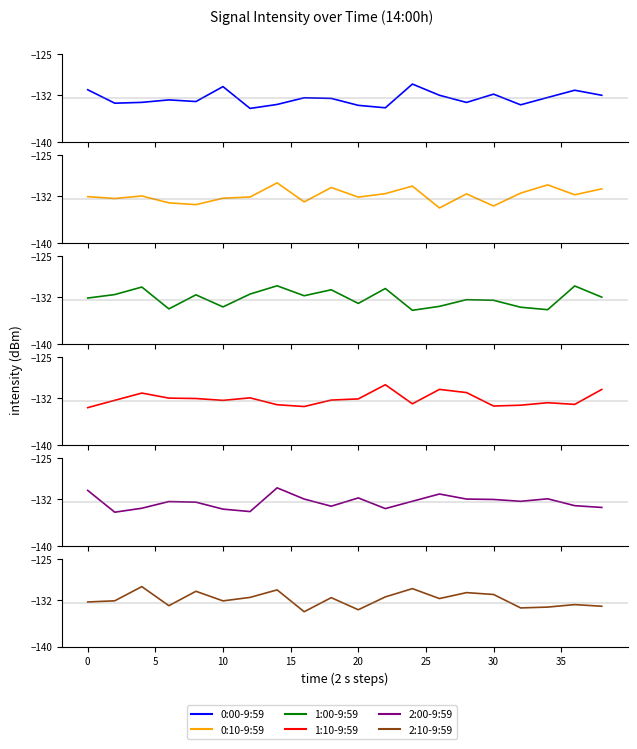

How many times do 0:10-9:59 and 1:10-9:59 cross each other?

9